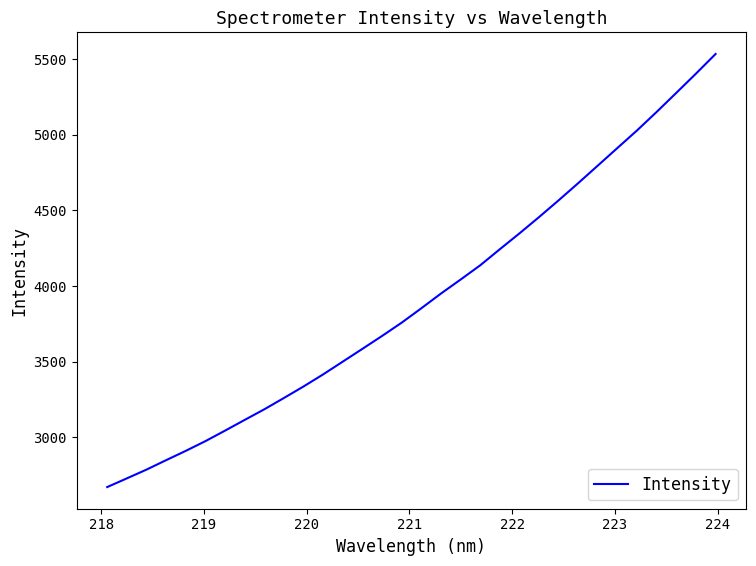

What is the difference between the maximum and minimum values?

2863.7